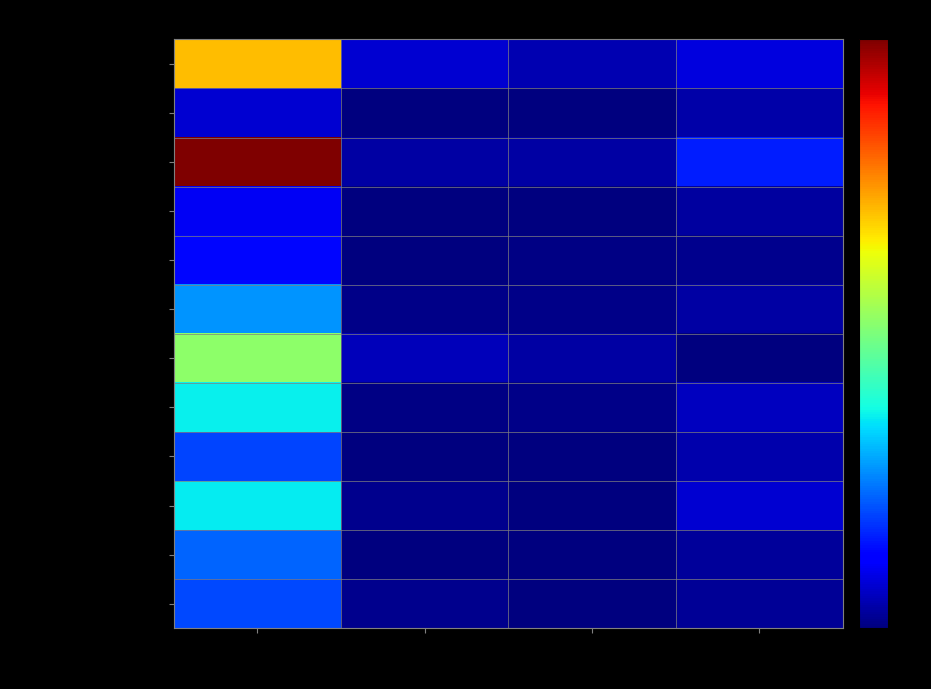

Which series has the largest range (max minus min)?

бутерброд с павидлом